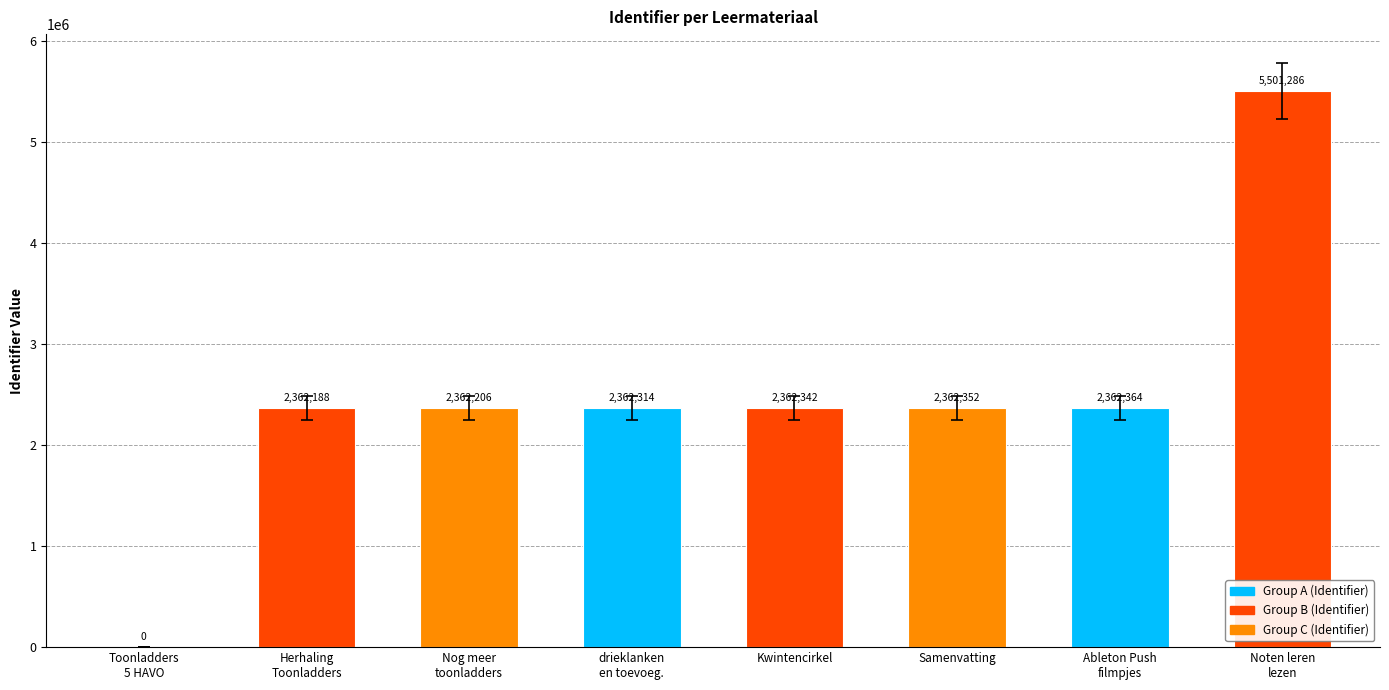

Is it true that the value at Kwintencirkel is 4060904?

False